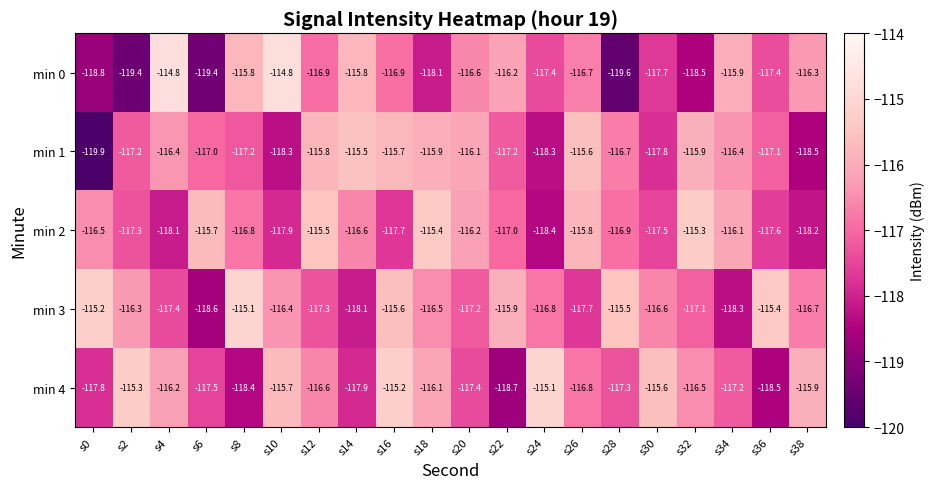

The value of min 0 at s14 is -115.8. True or false?

True